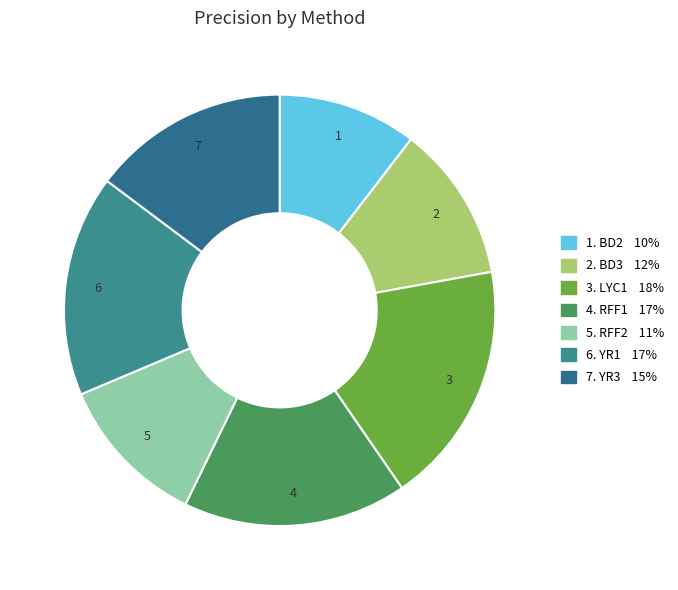

Which slice is the largest?

LYC1